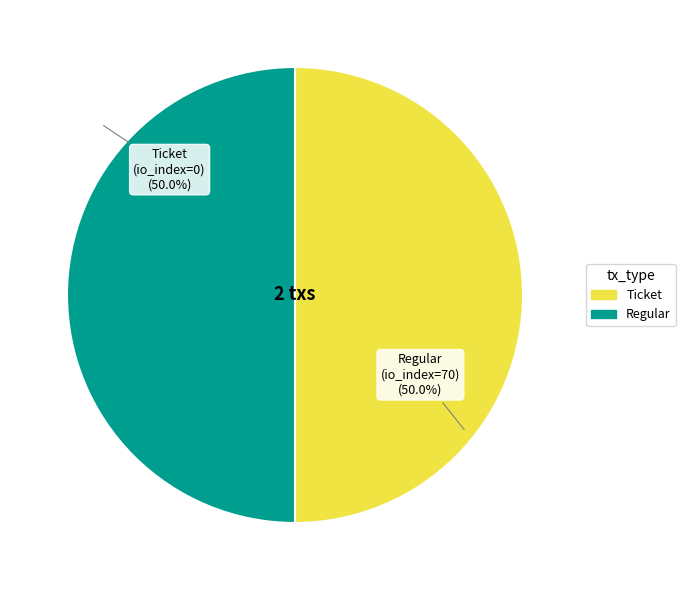

Count the number of slices in the pie.

2